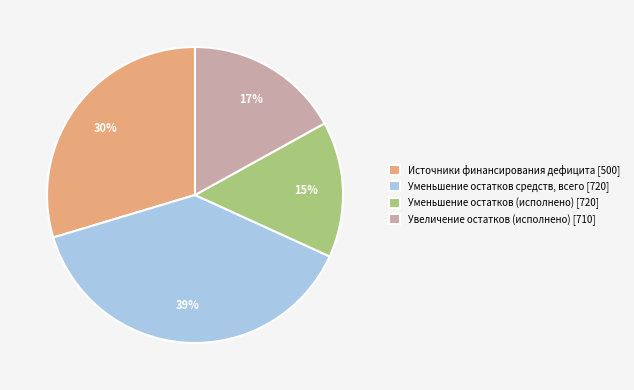

What percentage is the Уменьшение остатков (исполнено) [720] slice, to the nearest percent?

15%